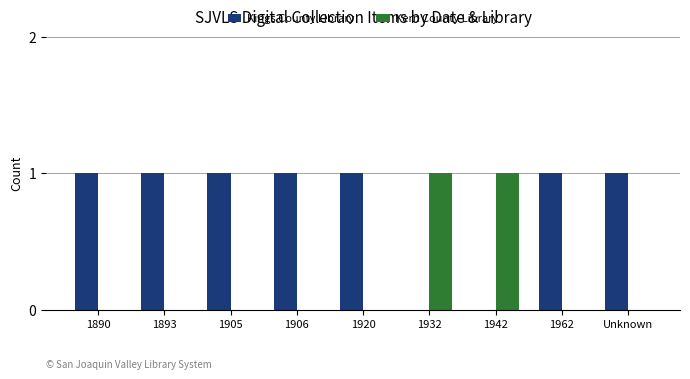

How many data points does each series have?

9